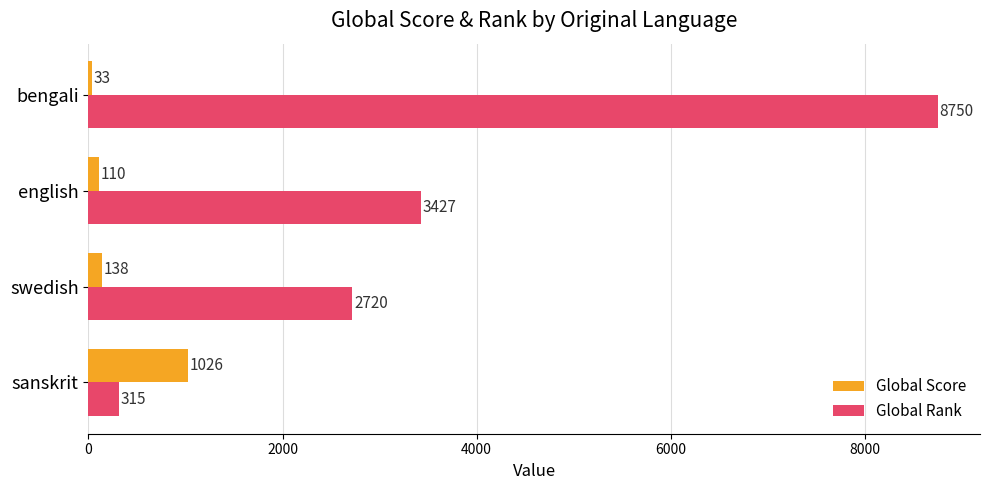

Count the number of data series in this chart.

2